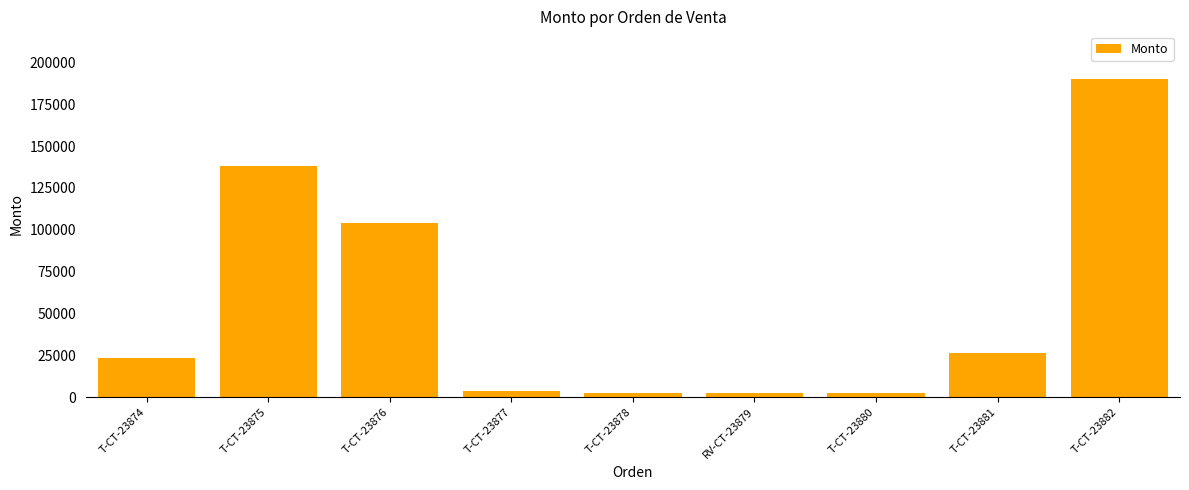

The chart shows a value of 138000 at T-CT-23875. True or false?

True